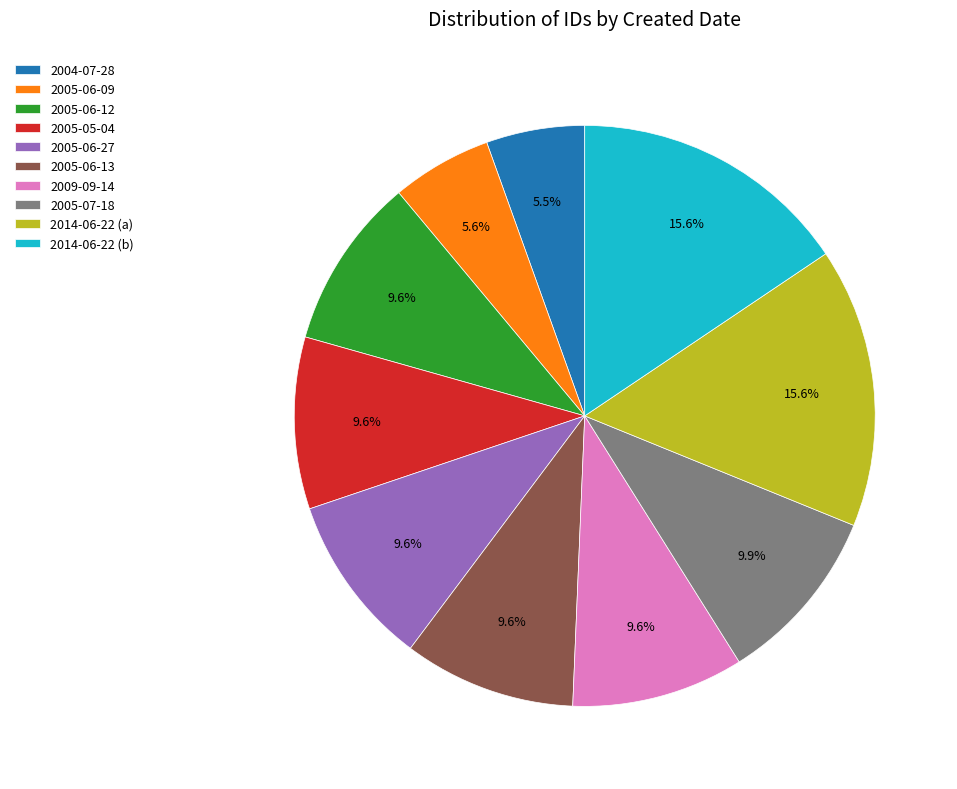

Does 2005-05-04 account for over 50% of the chart?

No